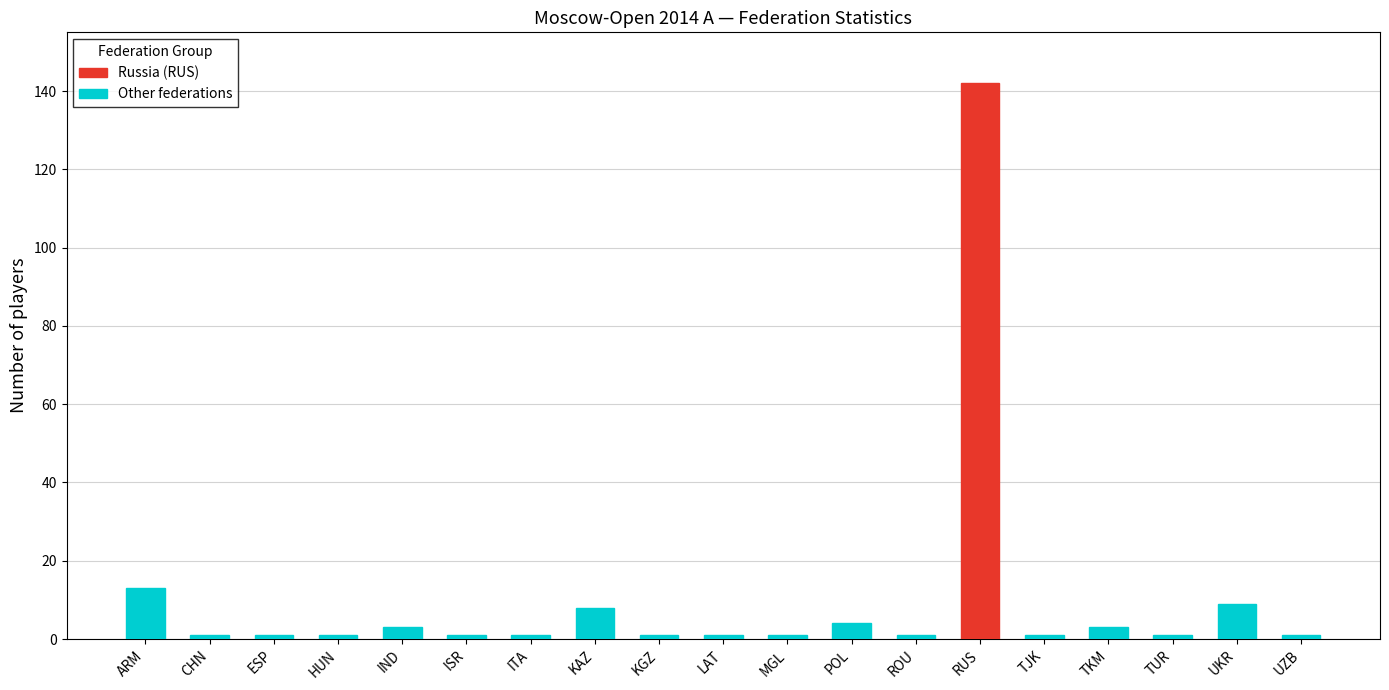

What is the difference between the values at ESP and IND?

2